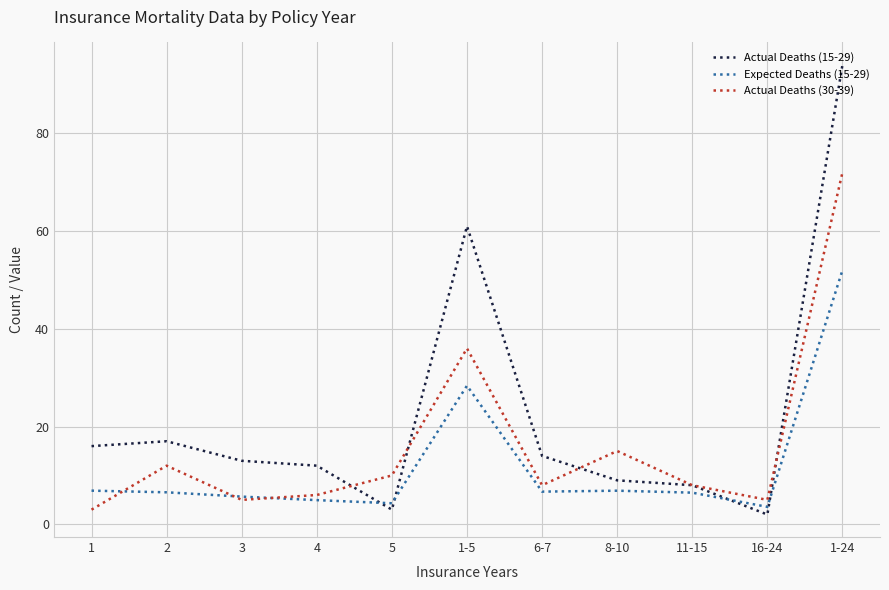

At which category is the sum across all series the highest?

1-24